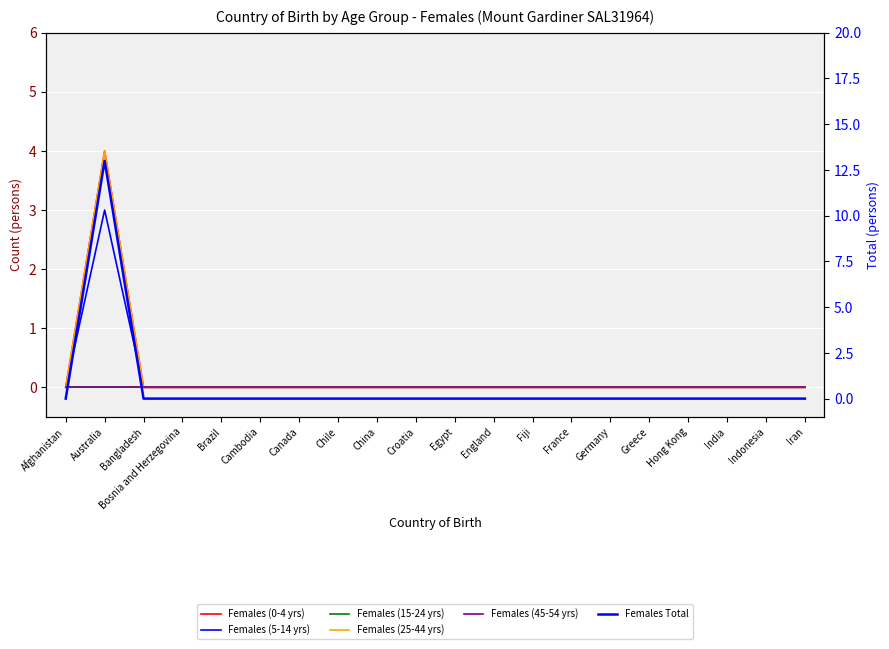

Which series changed the most between Cambodia and China?

Females (0-4 yrs)